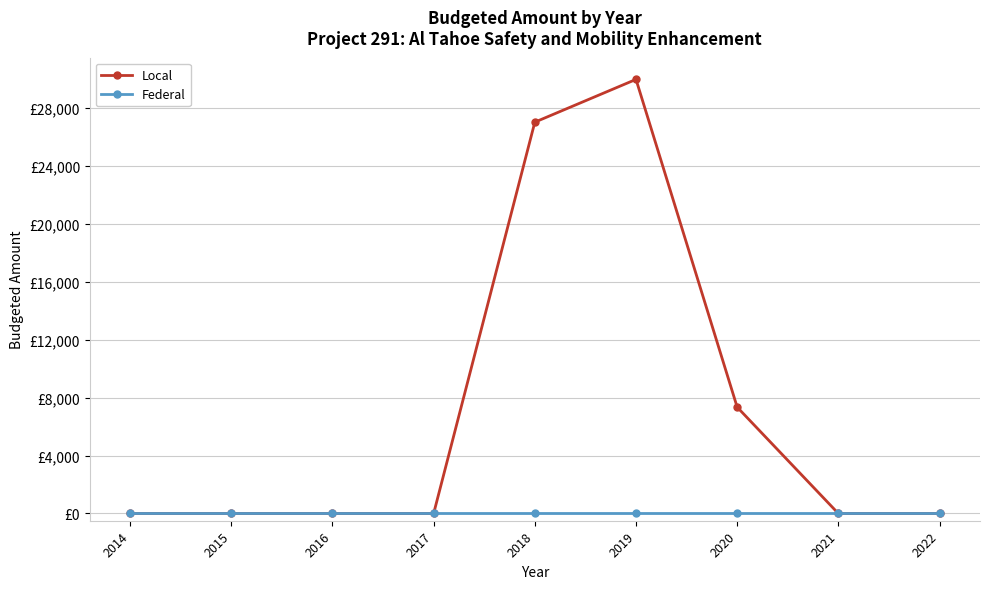

True or false: Local and Federal cross at least once.

False